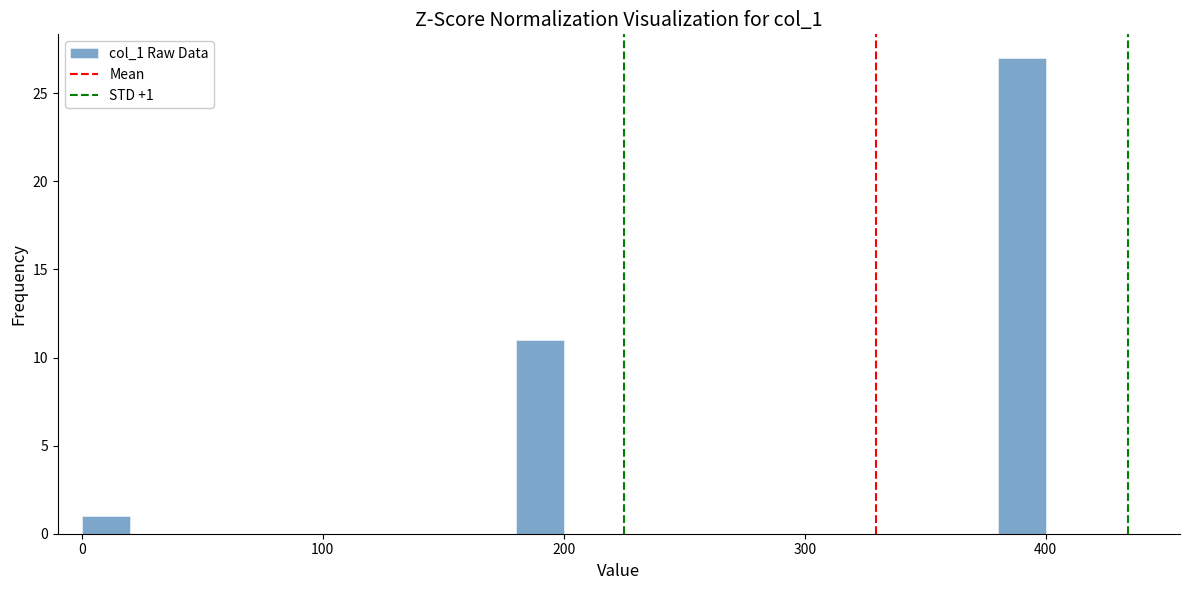

Read against the x-axis, roughly where is the centre of the tallest bar?

390